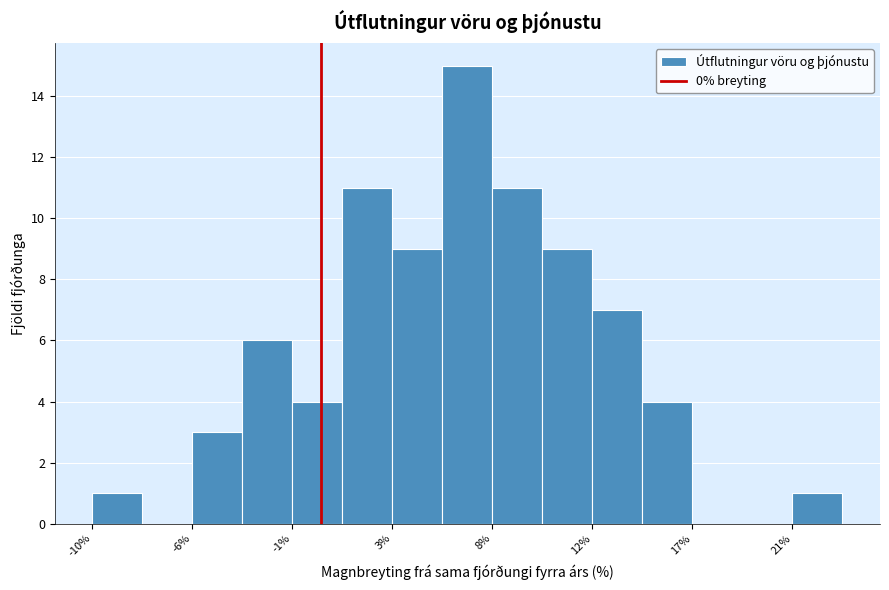

How tall is the bar that spans -10.5 to -8.0 on the x-axis? Neither the bar edges nor the heights are printed on the chart, so give them approximately, as read against the axes.

1